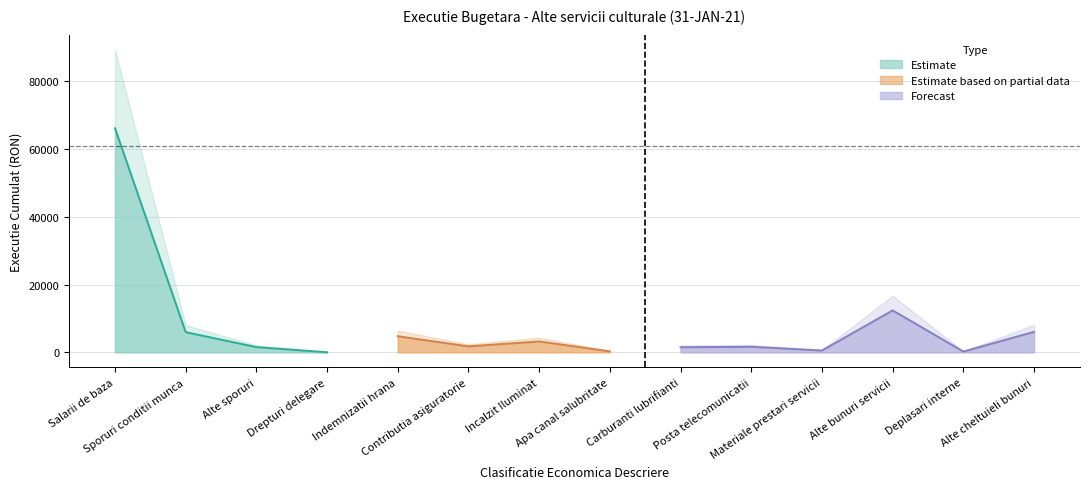

Reading left to right, transcribe all the data shown in this chart.

Salarii de baza=66144.0	Sporuri conditii munca=5961.0	Alte sporuri=1538.0	Drepturi delegare=20.0	Indemnizatii hrana=4758.0	Contributia asiguratorie=1764.0	Incalzit Iluminat=3209.0	Apa canal salubritate=291.8	Carburanti lubrifianti=1500.0	Posta telecomunicatii=1634.6	Materiale prestari servicii=535.5	Alte bunuri servicii=12370.4	Deplasari interne=230.0	Alte cheltuieli bunuri=6045.3